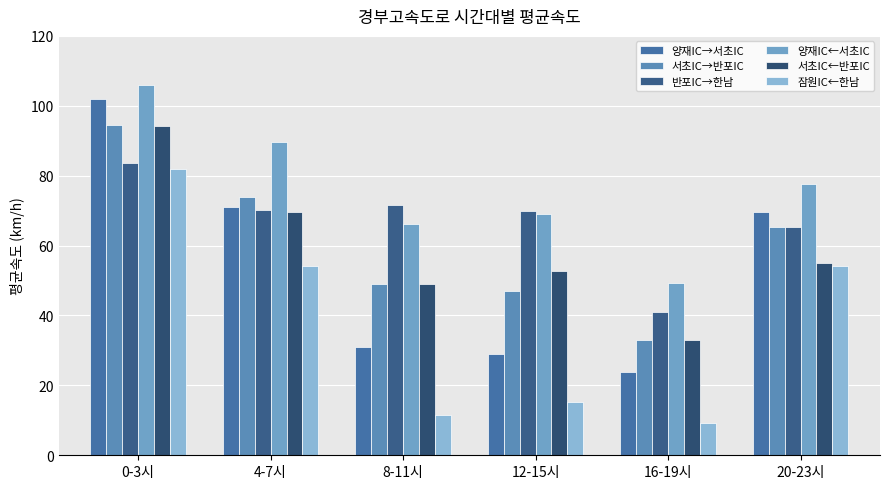

List the labels in order of 잠원IC←한남 value, smallest first.

16-19시, 8-11시, 12-15시, 20-23시, 4-7시, 0-3시